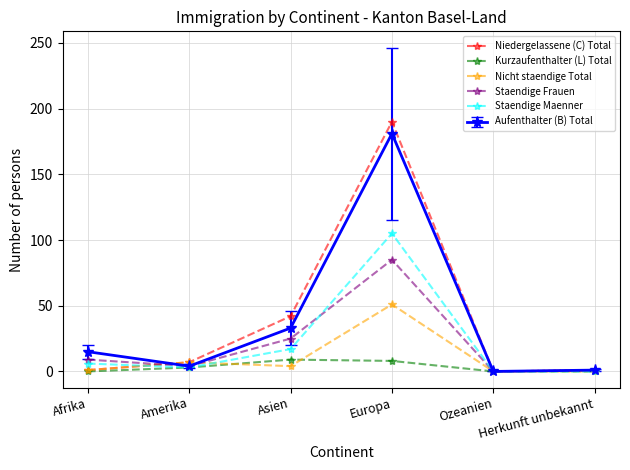

Which series has the largest range (max minus min)?

Niedergelassene (C) Total